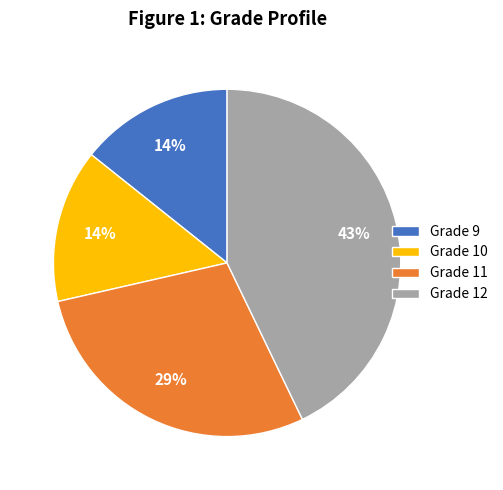

Is the sum of Grade 12 and Grade 11 greater than half?

Yes